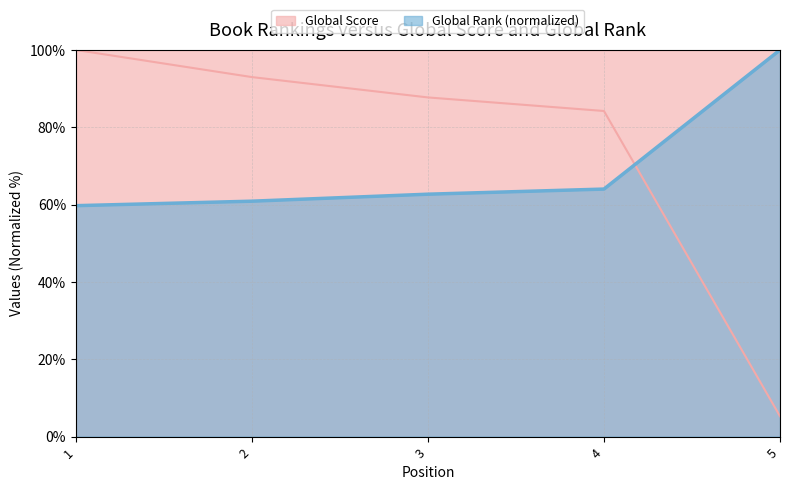

The value of Global Rank at 2 is 60.9. True or false?

True